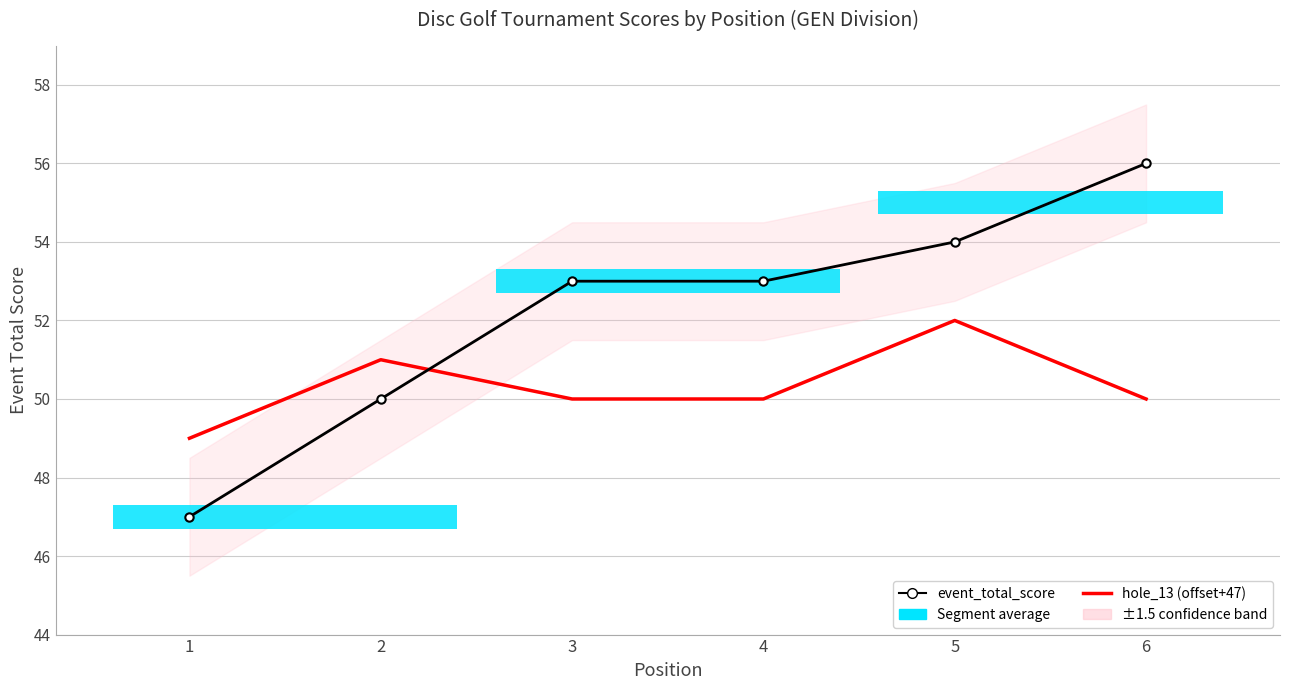

At how many categories does at least one series exceed 50?

5